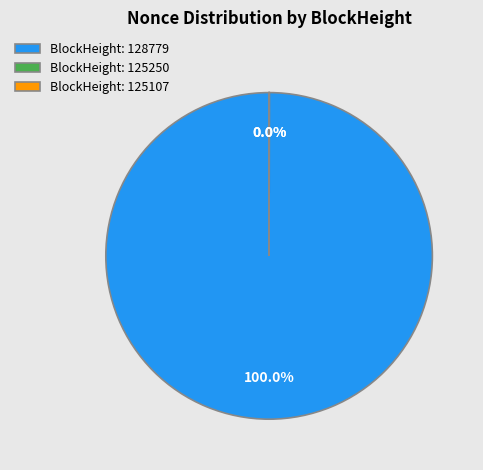

Which category accounts for the majority?

BlockHeight: 128779